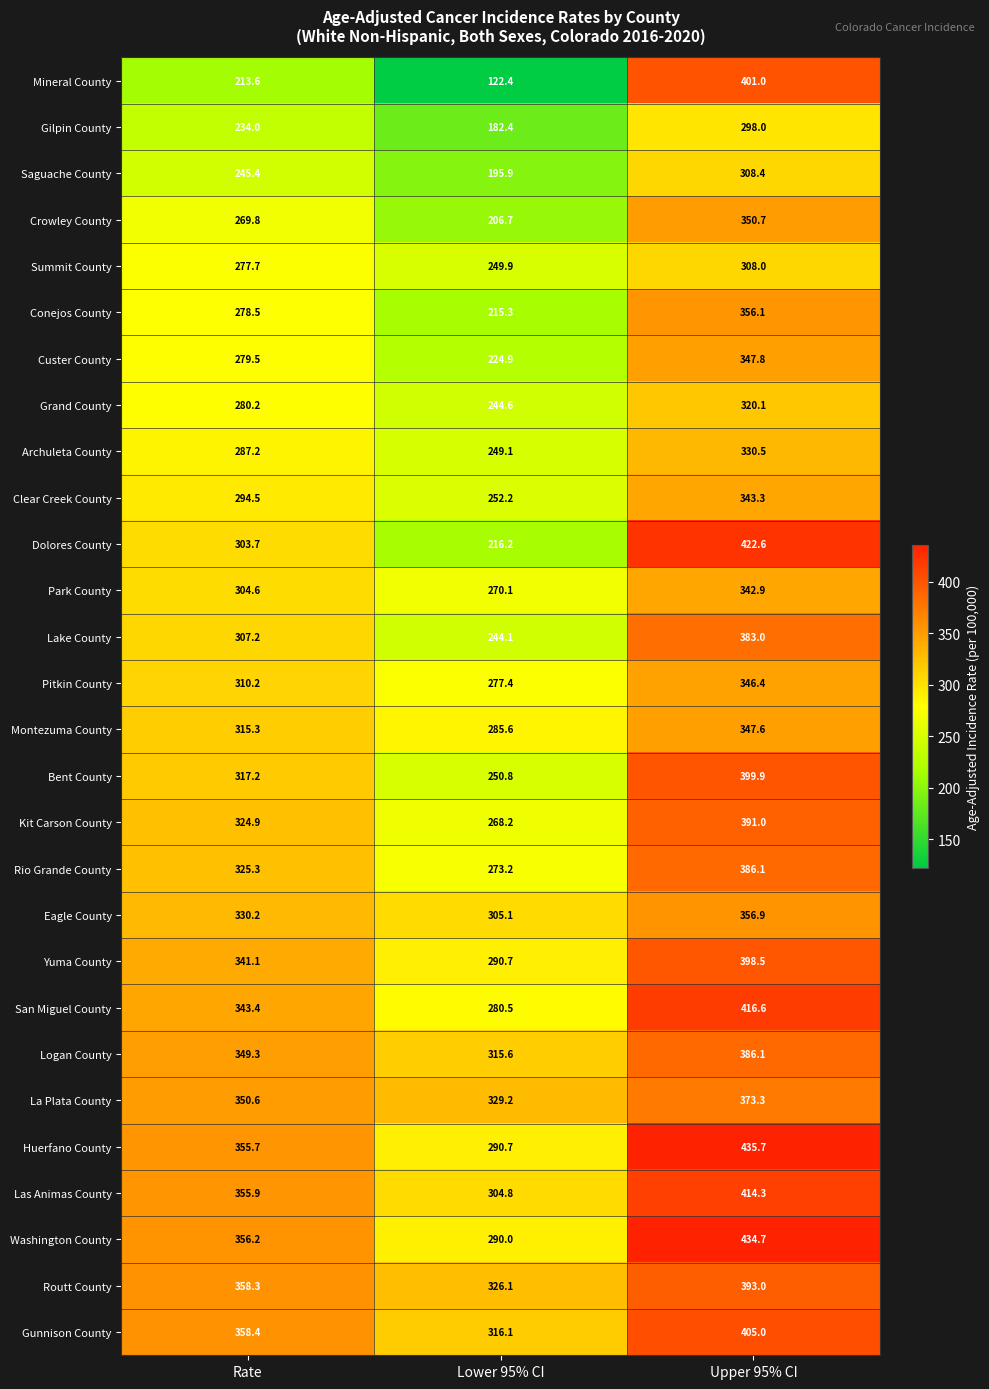

What is the total value across all series at Upper 95% CI?

10397.5